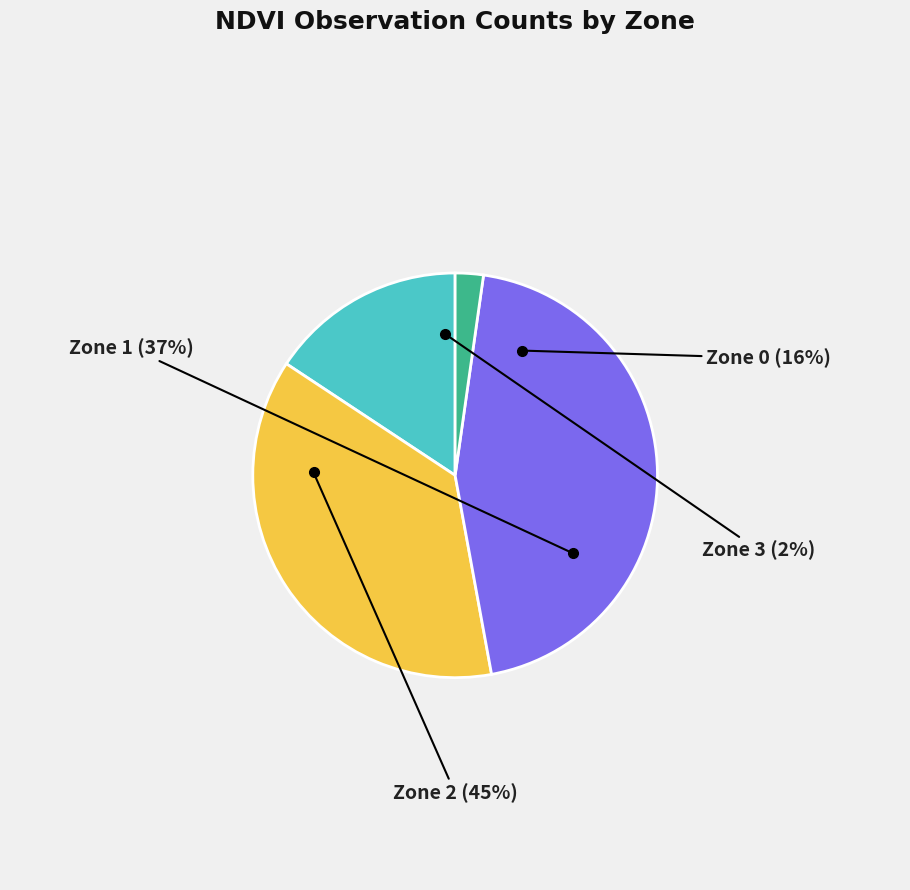

Rank the categories by value from highest to lowest.

Zone 2, Zone 1, Zone 0, Zone 3